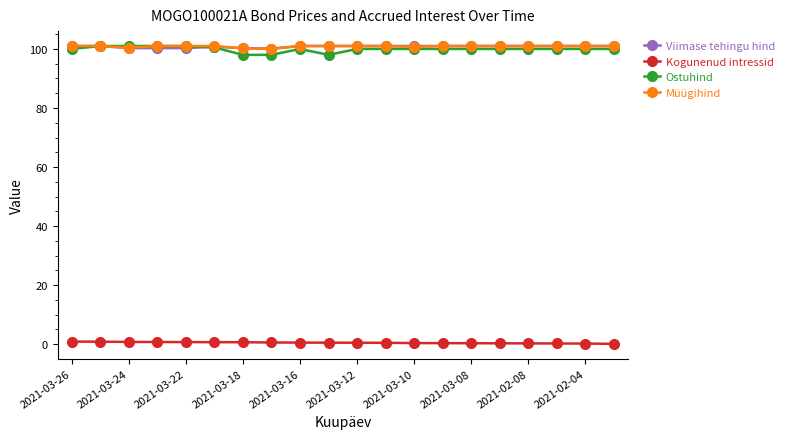

What is the value of the Ostuhind point at the 6th from the left?

100.5